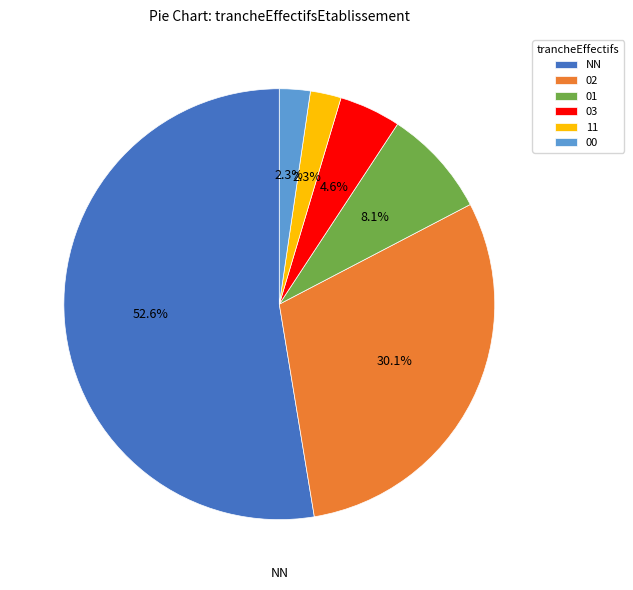

Does 01 account for over 50% of the chart?

No